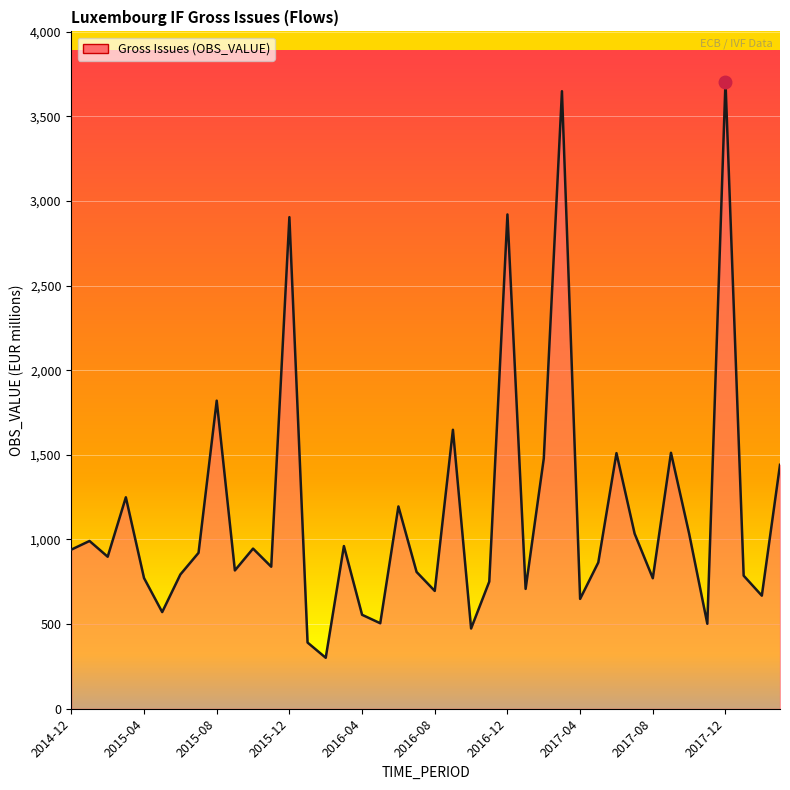

How many interior local peaks (higher than both neighbors) does the data have?

13